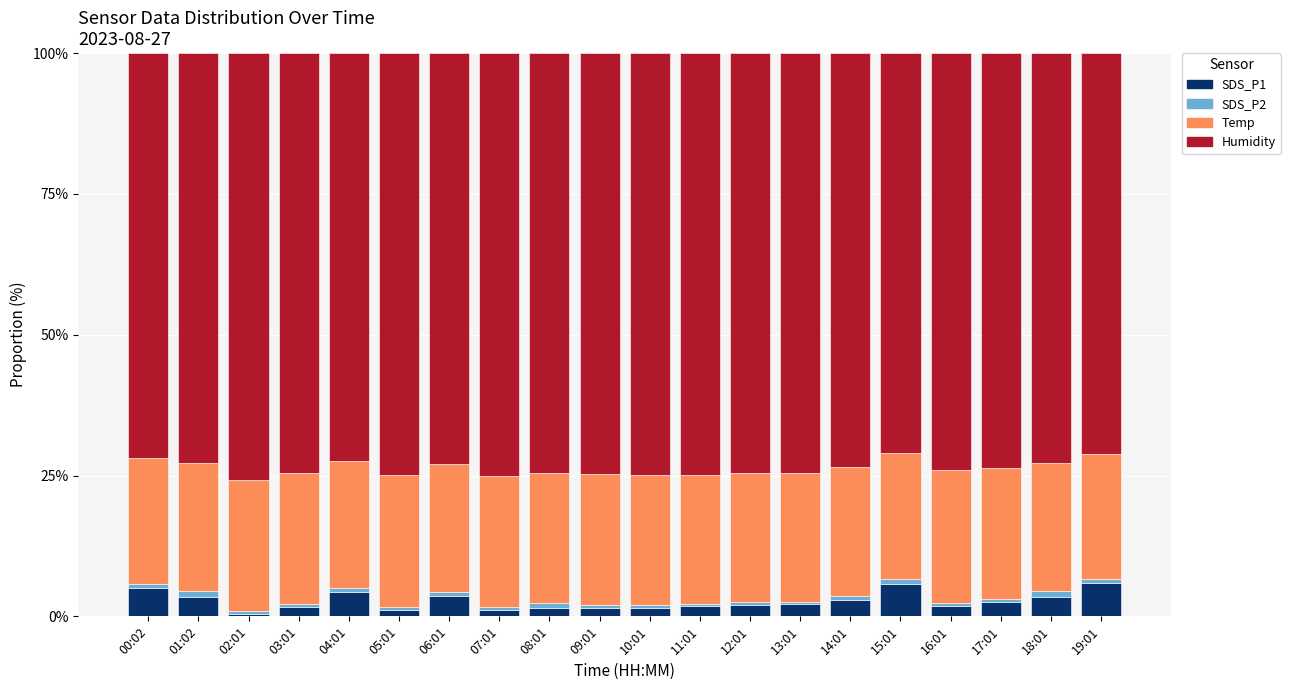

What is the average value of the SDS_P1 series?

2.7